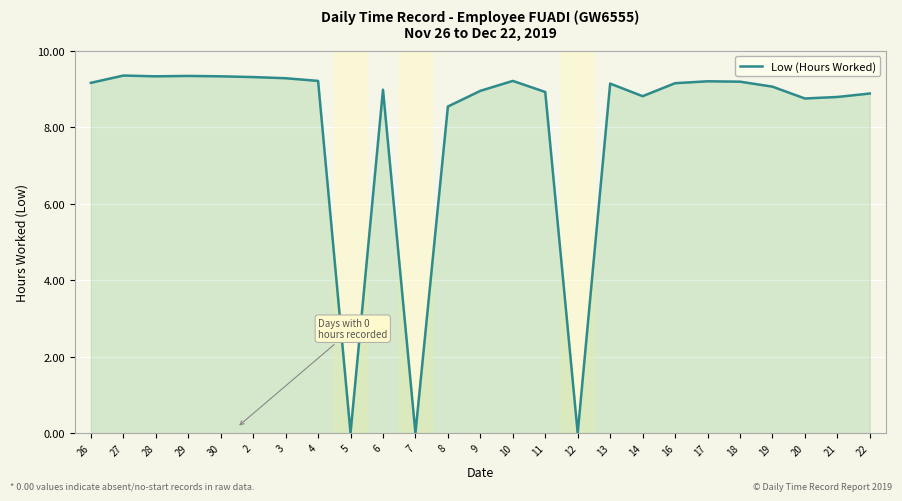

How many lines are shown in the chart?

1